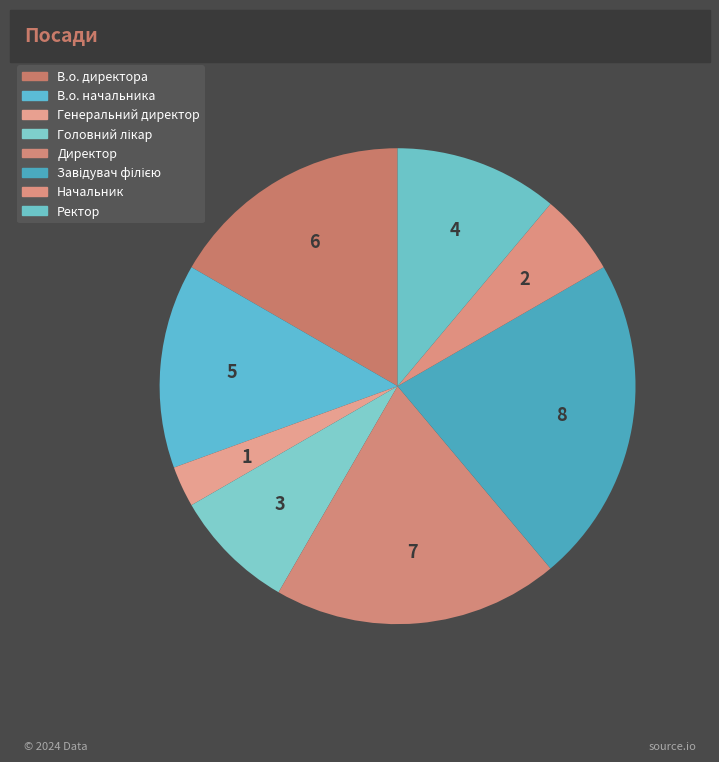

Is it true that В.о. начальника is 14% of the pie?

True